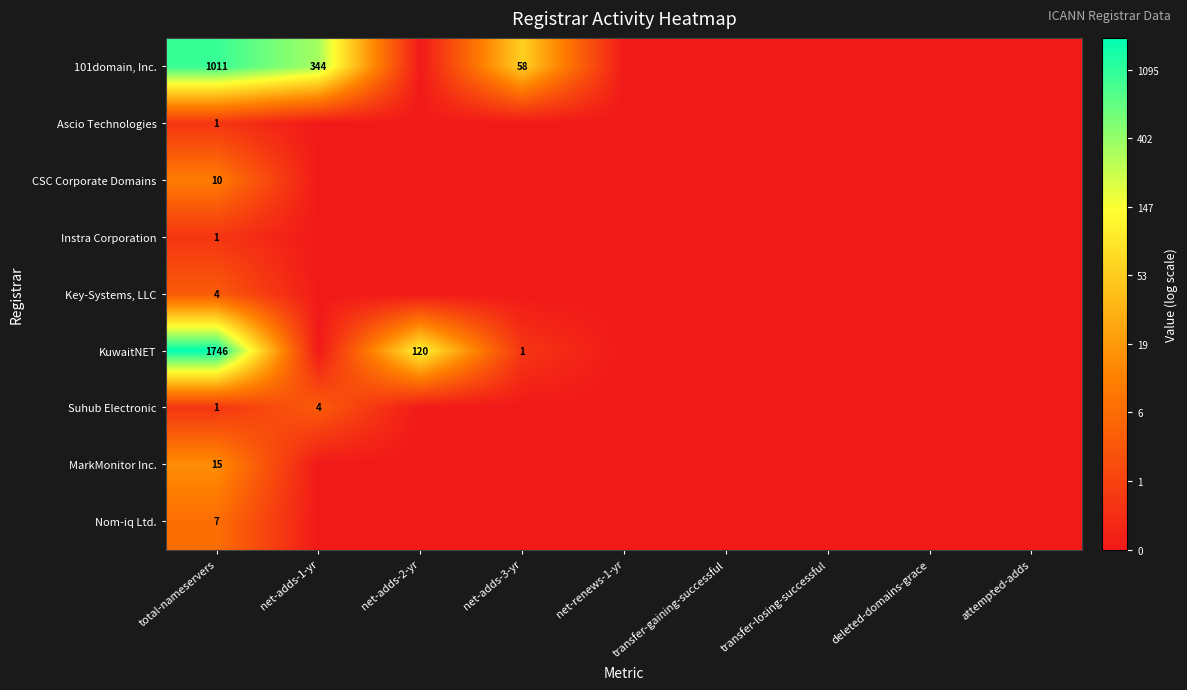

Is it true that KuwaitNET equals 162 at net-adds-2-yr?

False